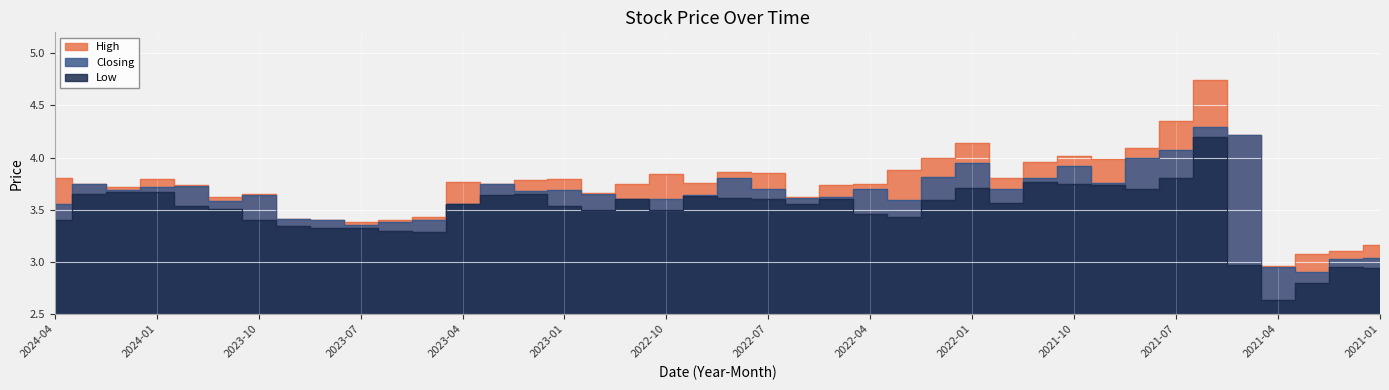

Which series has the widest spread of values?

High